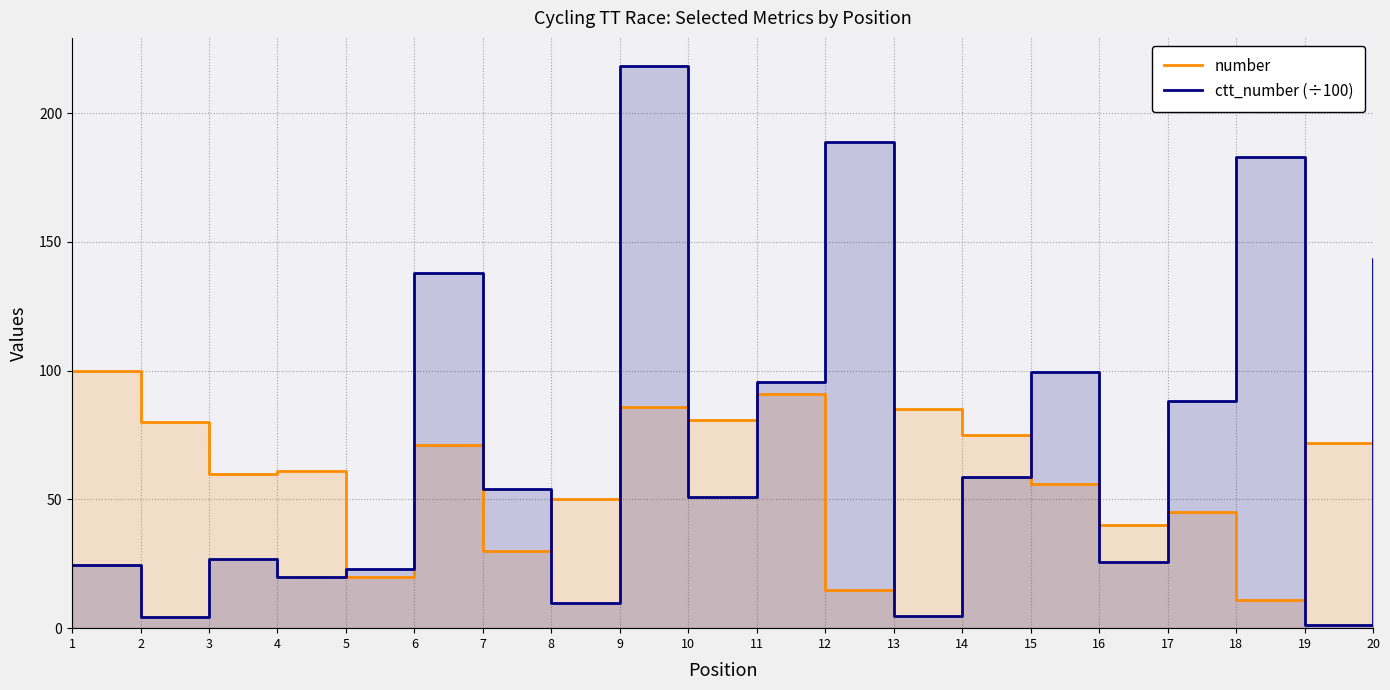

What is the lowest value of the ctt_number (÷100) series?

1.2